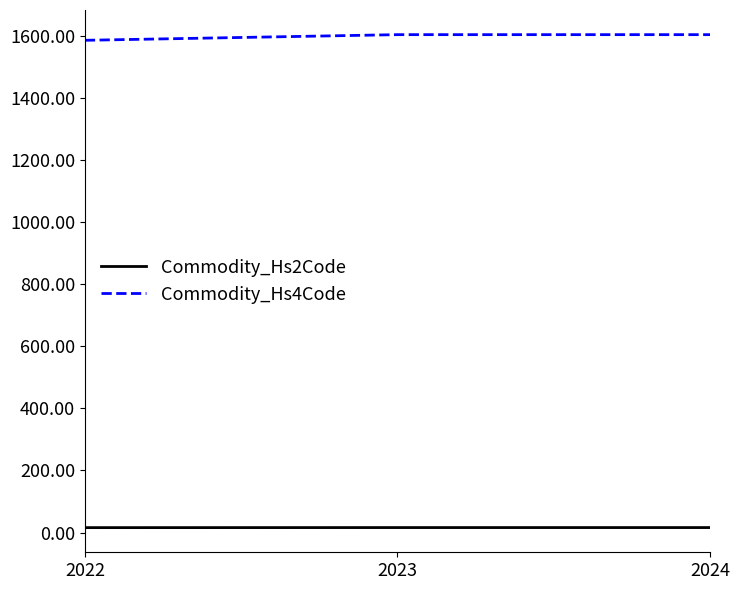

How many distinct data groups are displayed?

2